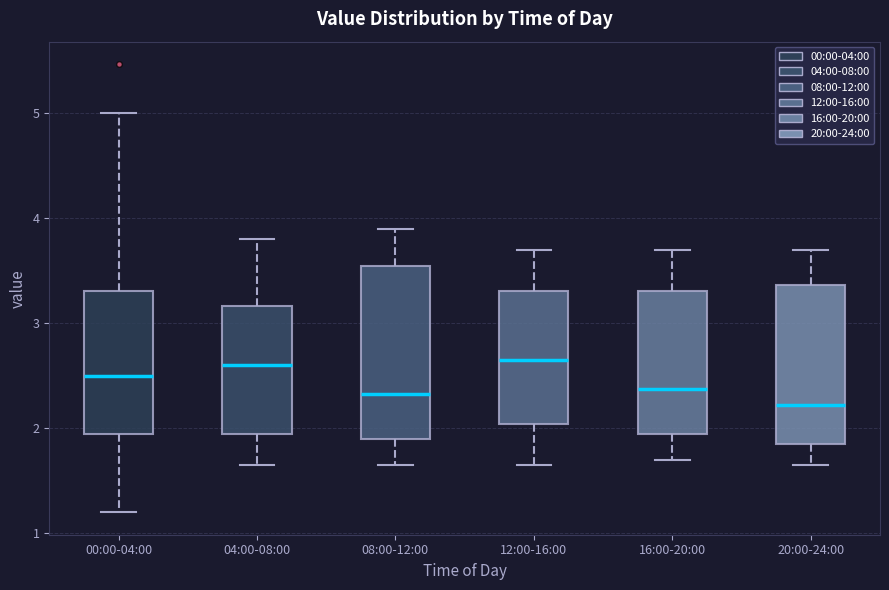

Reading left to right, read every box against the y-axis: the position of its median line, the range the box covers, and the ends of its whiskers. The values are not printed on the chart, so give them approximately, as read against the axis.

00:00-04:00: median 2.5, box 2.0 to 3.3, whiskers 1.2 to 5.0
04:00-08:00: median 2.6, box 2.0 to 3.2, whiskers 1.7 to 3.8
08:00-12:00: median 2.3, box 1.9 to 3.6, whiskers 1.7 to 3.9
12:00-16:00: median 2.7, box 2.0 to 3.3, whiskers 1.7 to 3.7
16:00-20:00: median 2.4, box 2.0 to 3.3, whiskers 1.7 to 3.7
20:00-24:00: median 2.2, box 1.9 to 3.4, whiskers 1.7 to 3.7